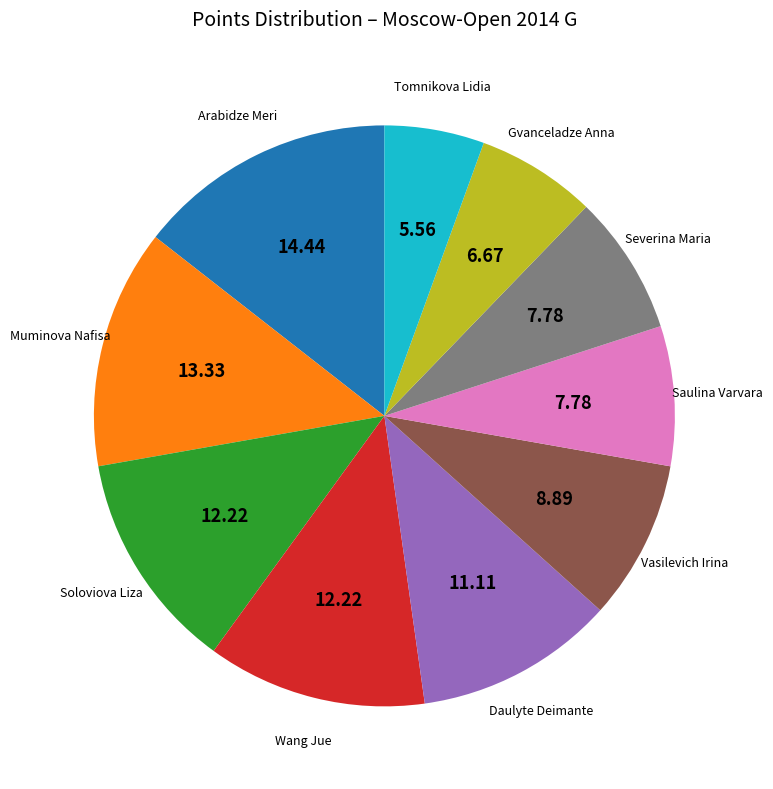

Is there any slice that represents more than half of the pie?

No